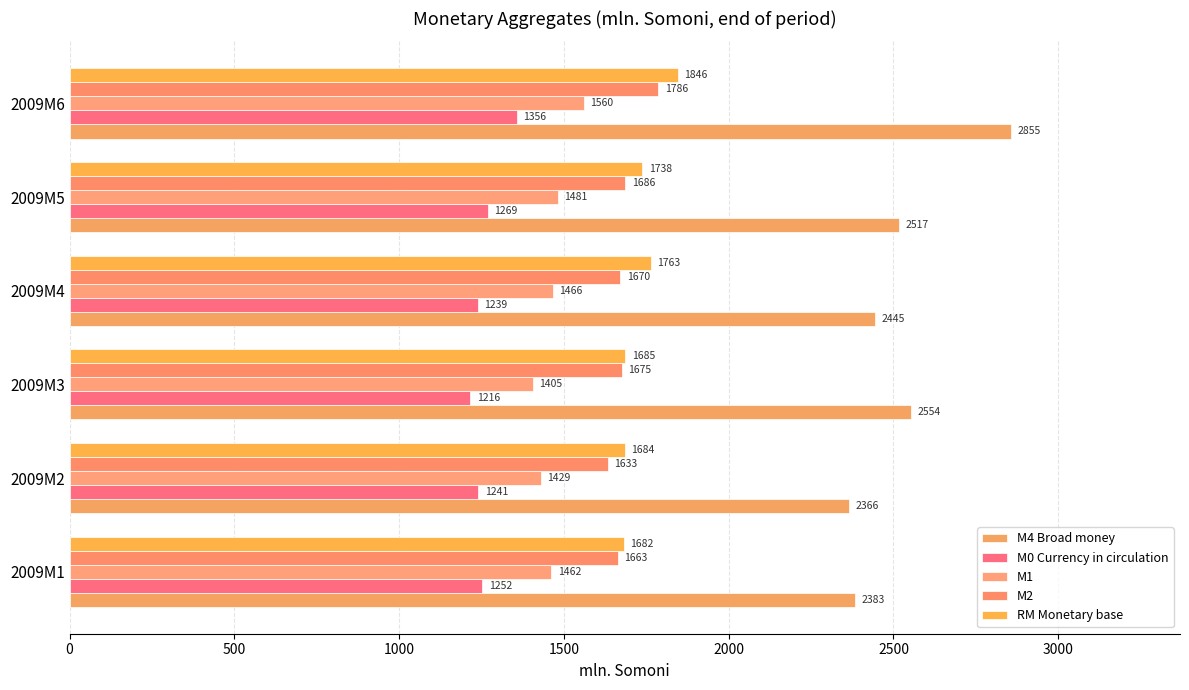

At which label does M0 Currency in circulation reach its peak?

2009M6